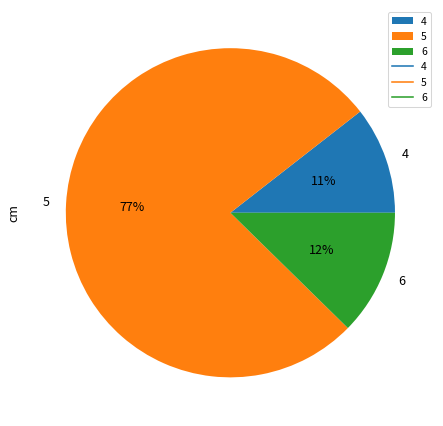

To the nearest percent, what is the difference between the 6 and 5 slice percentages?

65%